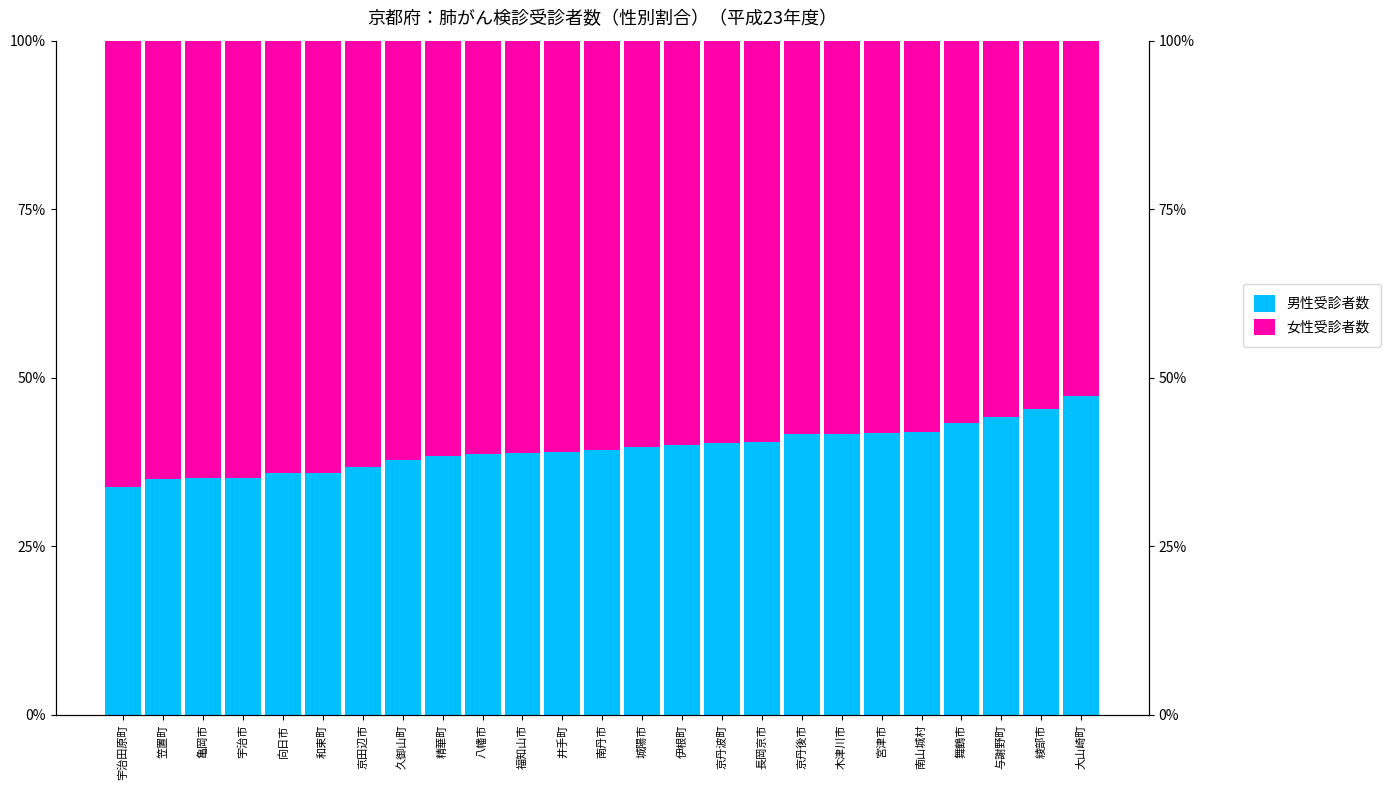

Reading left to right, what are all the values shown in this chart?

男性受診者数: 宇治田原町=0.3	笠置町=0.3	亀岡市=0.4	宇治市=0.4	向日市=0.4	和束町=0.4	京田辺市=0.4	久御山町=0.4	精華町=0.4	八幡市=0.4	福知山市=0.4	井手町=0.4	南丹市=0.4	城陽市=0.4	伊根町=0.4	京丹波町=0.4	長岡京市=0.4	京丹後市=0.4	木津川市=0.4	宮津市=0.4	南山城村=0.4	舞鶴市=0.4	与謝野町=0.4	綾部市=0.5	大山崎町=0.5
女性受診者数: 宇治田原町=0.7	笠置町=0.7	亀岡市=0.6	宇治市=0.6	向日市=0.6	和束町=0.6	京田辺市=0.6	久御山町=0.6	精華町=0.6	八幡市=0.6	福知山市=0.6	井手町=0.6	南丹市=0.6	城陽市=0.6	伊根町=0.6	京丹波町=0.6	長岡京市=0.6	京丹後市=0.6	木津川市=0.6	宮津市=0.6	南山城村=0.6	舞鶴市=0.6	与謝野町=0.6	綾部市=0.5	大山崎町=0.5